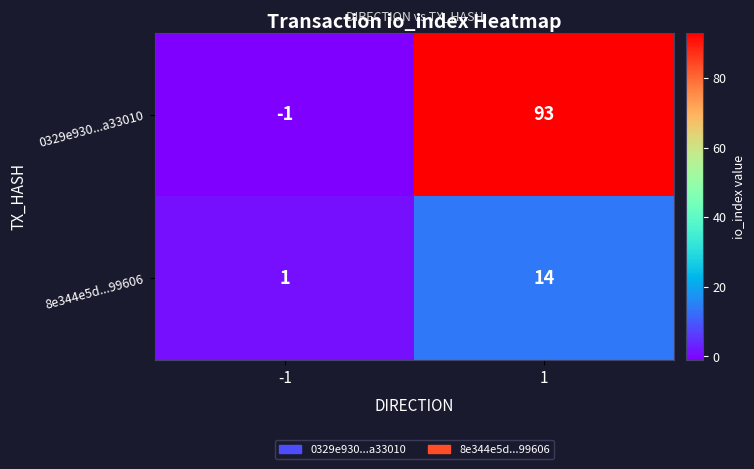

True or false: 8e344e5d...99606 has a value of 1 at -1.

True